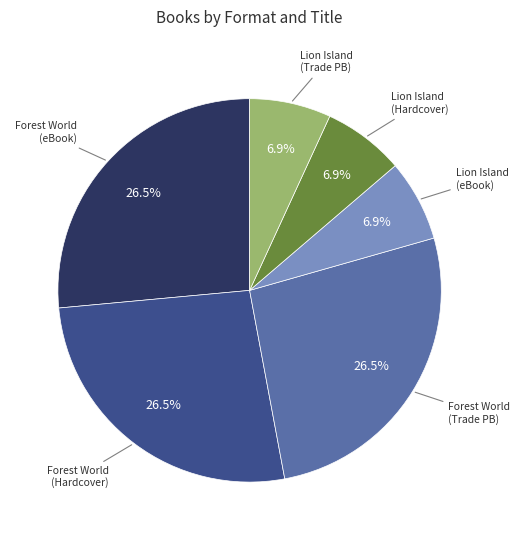

Does any single category account for the majority?

No